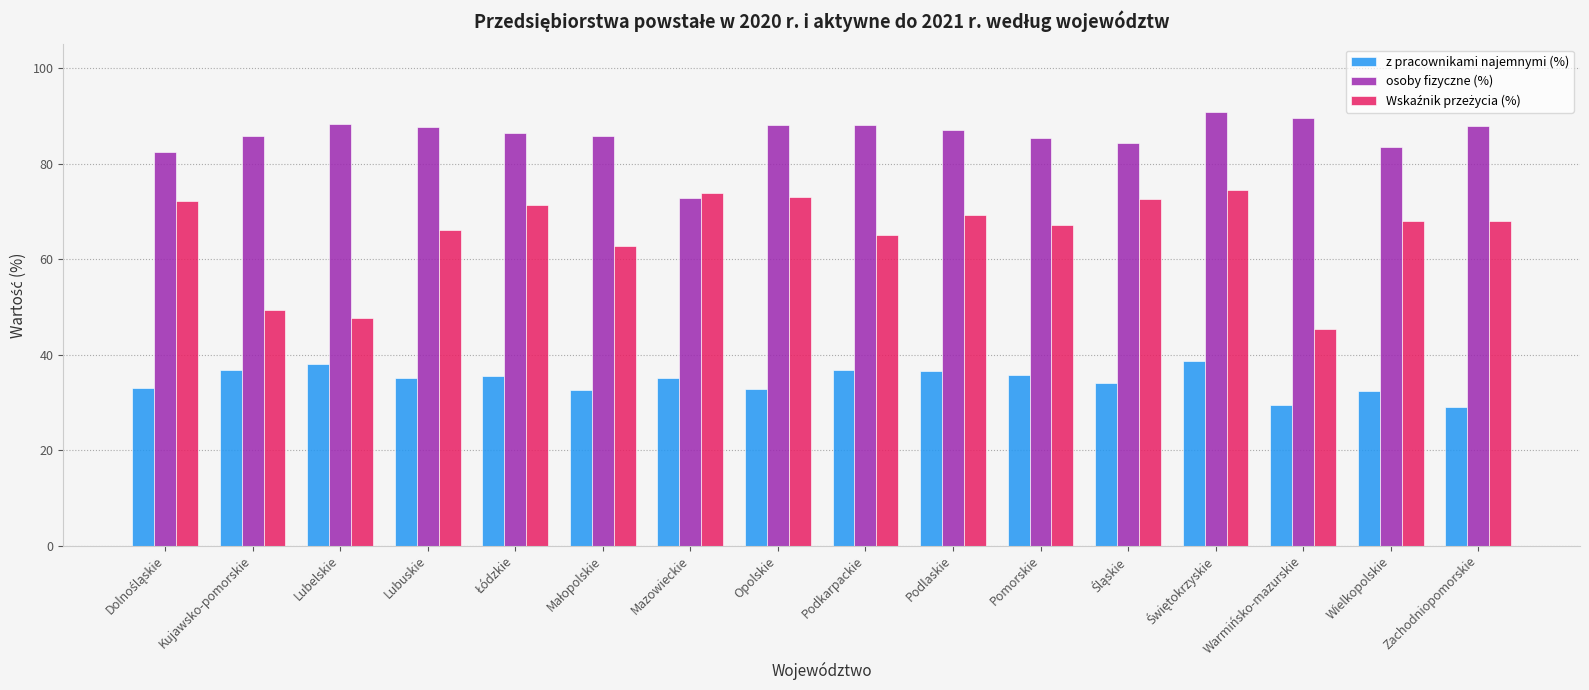

What is the difference between the maximum and minimum values in the z pracownikami najemnymi (%) series?

9.6